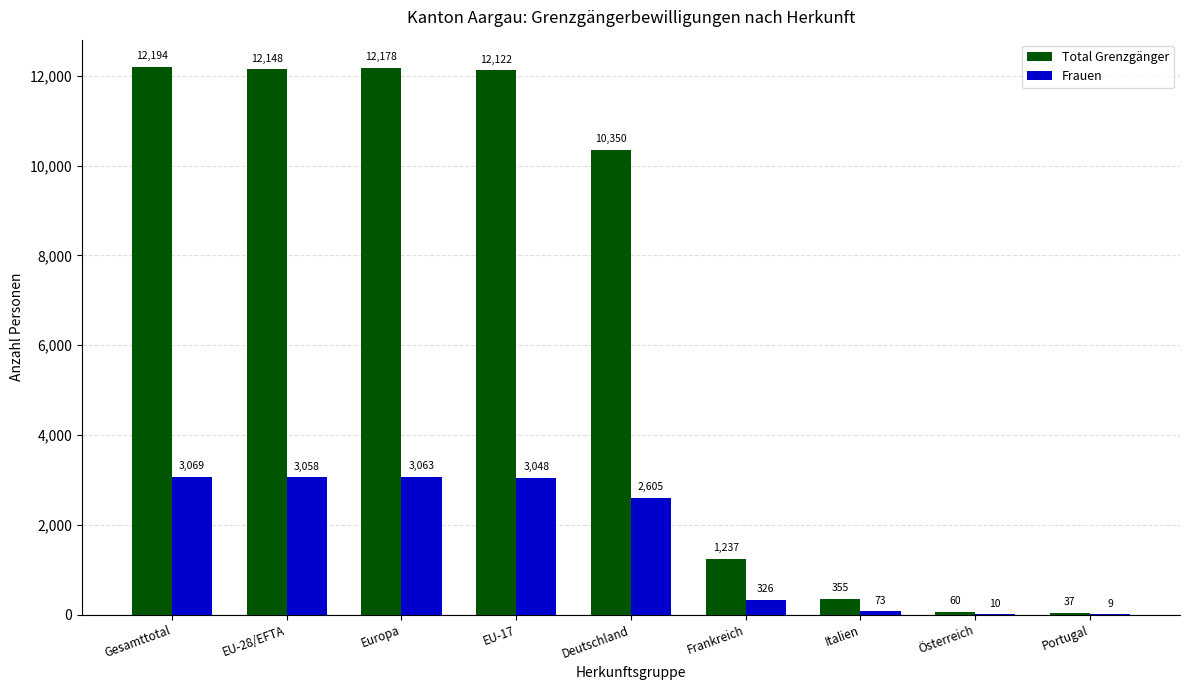

Reading right to left, transcribe all the data shown in this chart.

Total Grenzgänger: 37	60	355	1237	10350	12122	12178	12148	12194
Frauen: 9	10	73	326	2605	3048	3063	3058	3069